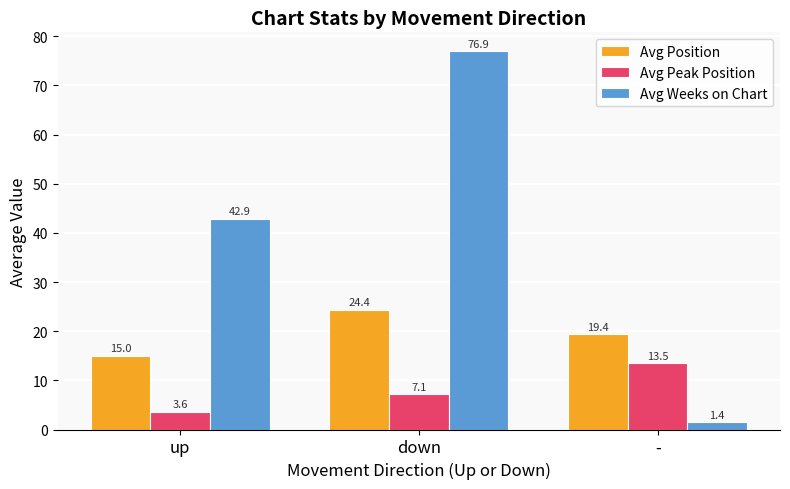

The Avg Weeks on Chart series shows 76.9 at down. True or false?

True